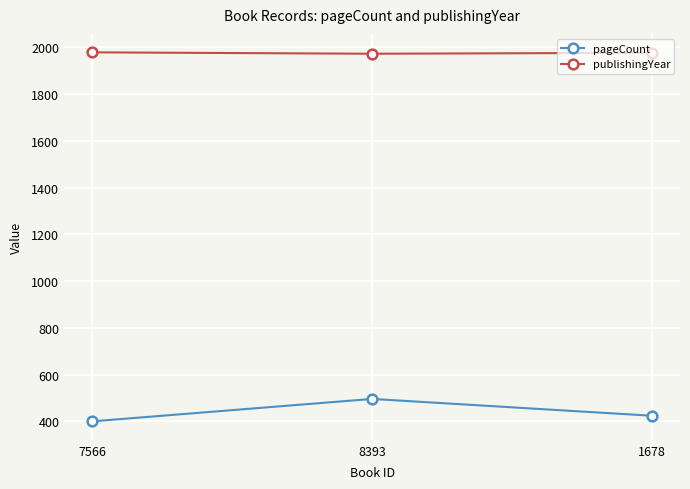

What is the minimum value for publishingYear?

1973